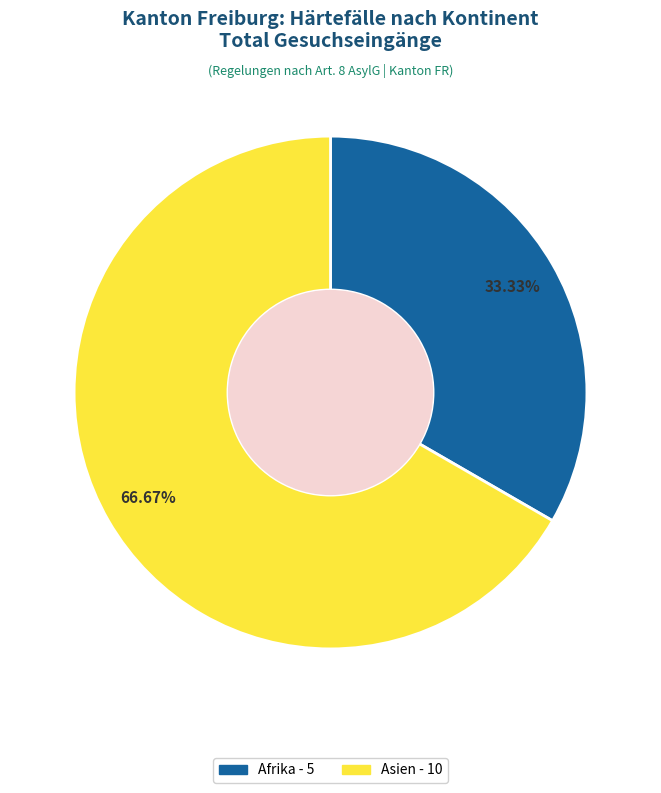

Which category has the biggest portion of the pie?

Asien